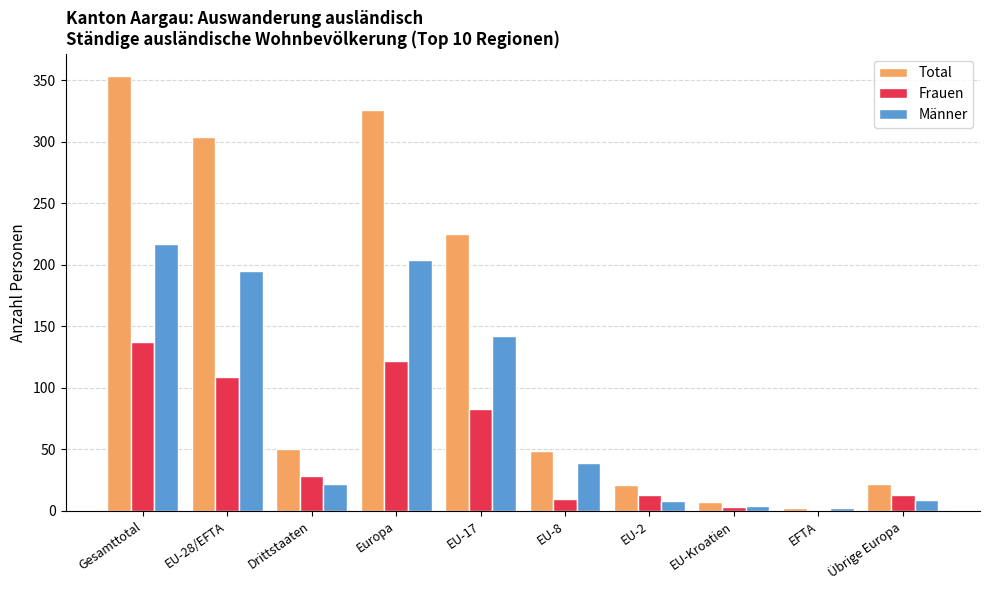

What is the average value of the Männer series?

84